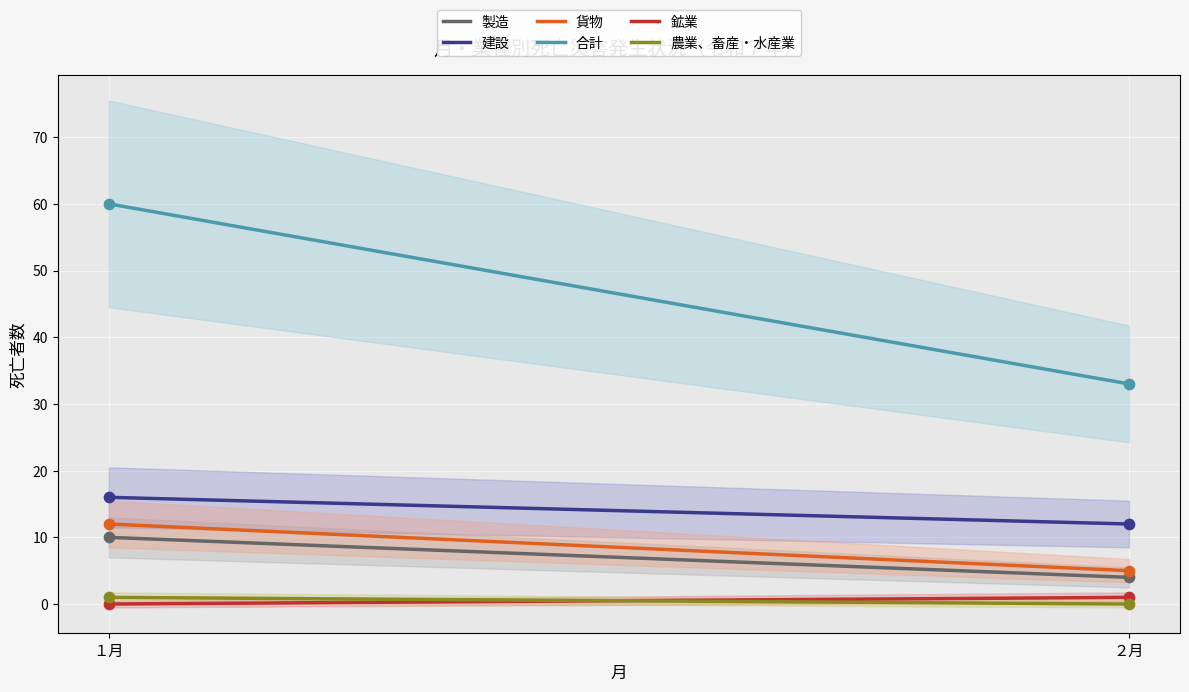

Which series has the largest total across all categories?

合計